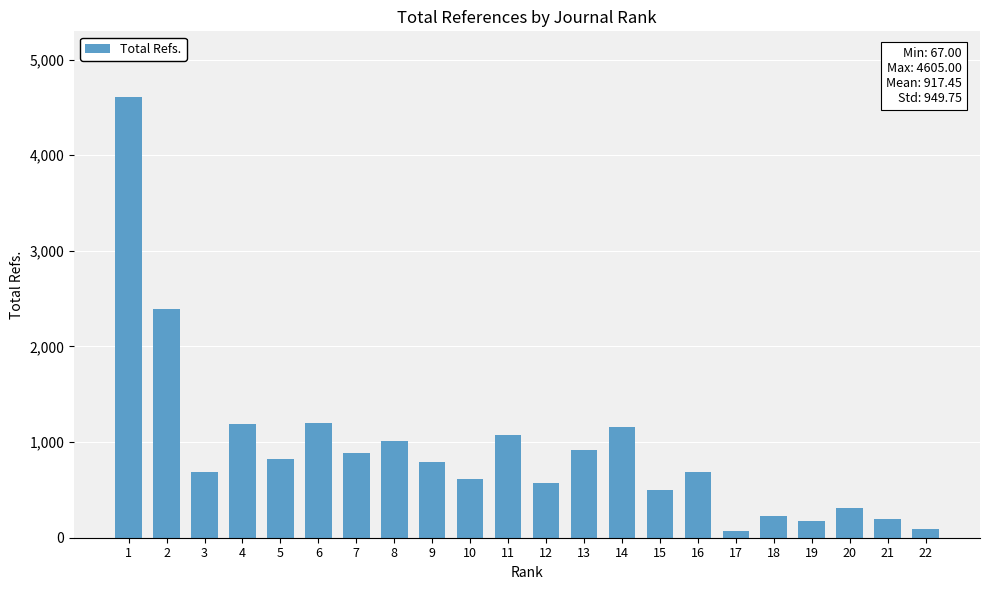

What is the greatest value displayed?

4605